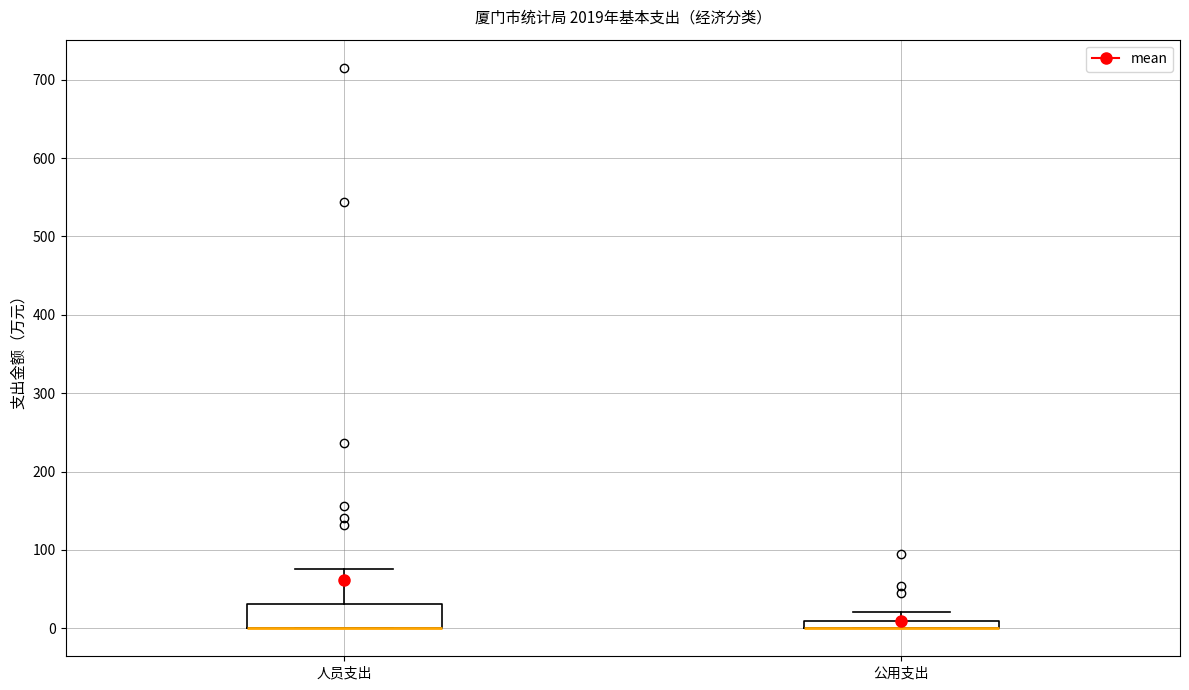

Which box is the tallest, from its lower edge to its upper edge?

人员支出